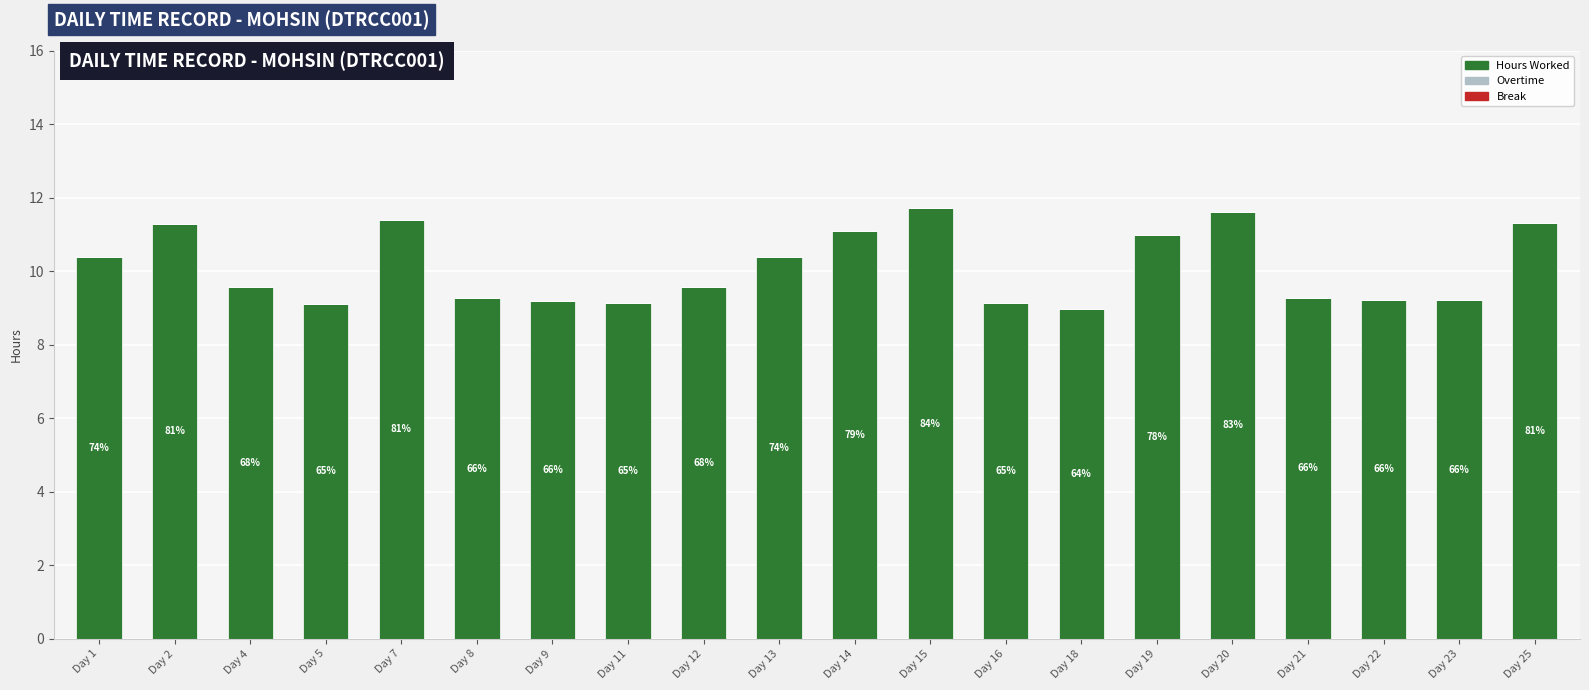

Are the bars horizontal?

No